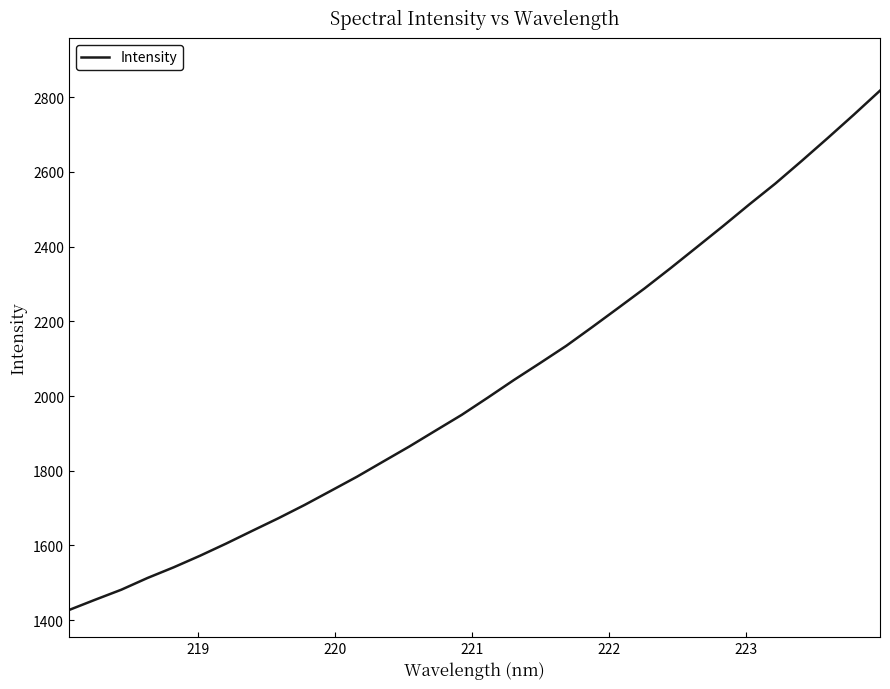

What is the minimum value shown in the chart?

1427.2